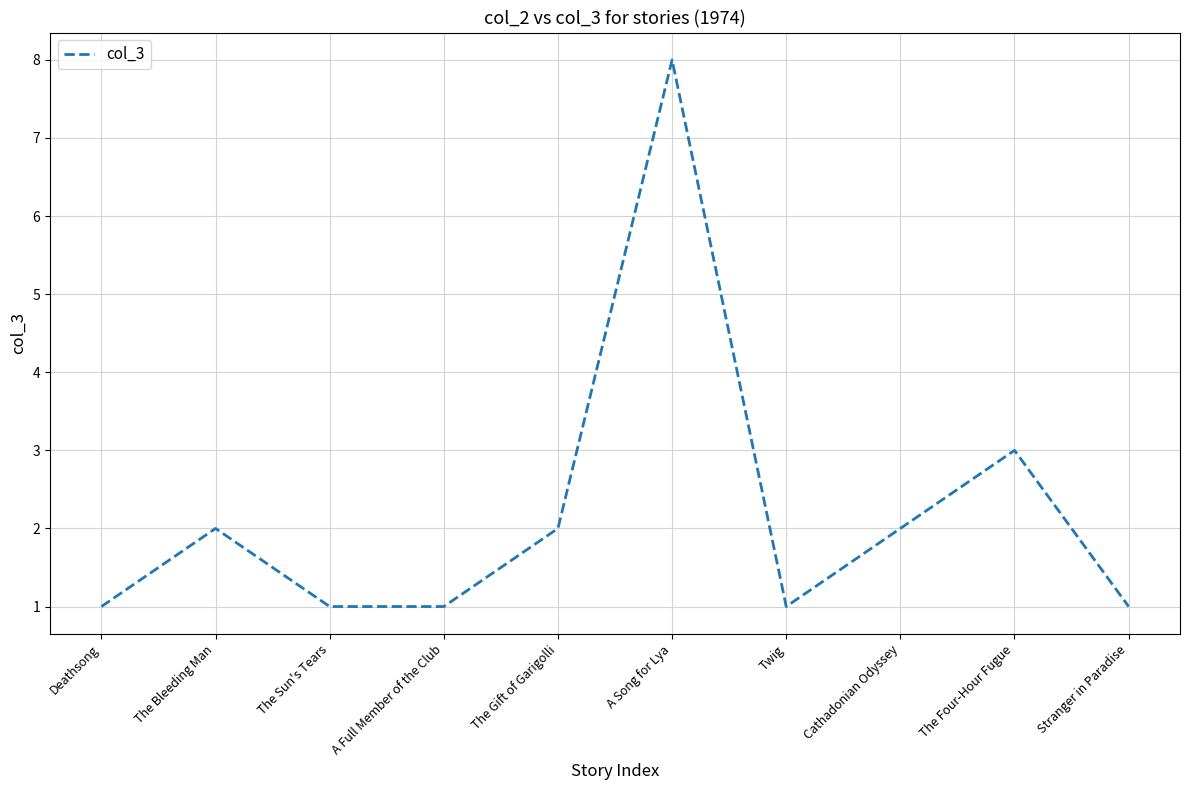

What is the approximate value at The Four-Hour Fugue?

3